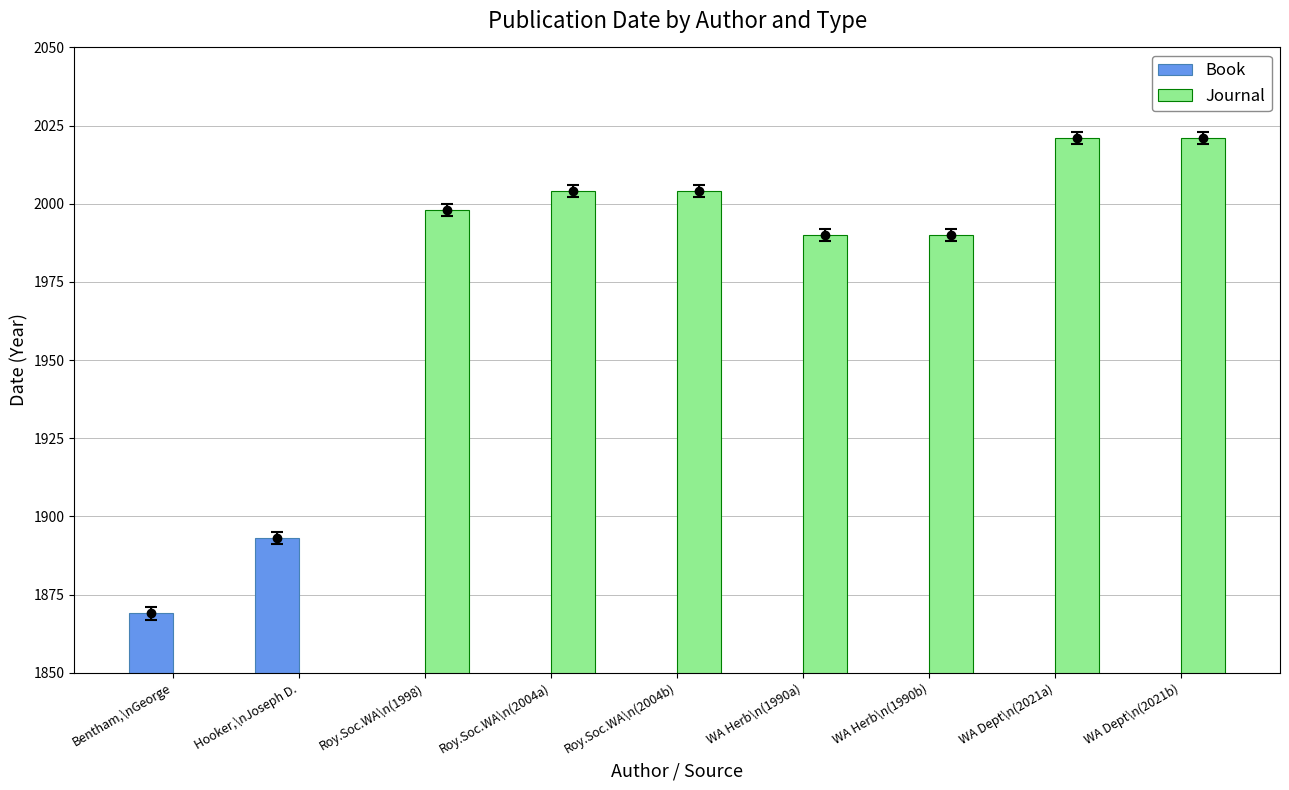

Reading right to left, transcribe all the data shown in this chart.

Book: WA Dept\n(2021b)=0	WA Dept\n(2021a)=0	WA Herb\n(1990b)=0	WA Herb\n(1990a)=0	Roy.Soc.WA\n(2004b)=0	Roy.Soc.WA\n(2004a)=0	Roy.Soc.WA\n(1998)=0	Hooker,\nJoseph D.=1893	Bentham,\nGeorge=1869
Journal: WA Dept\n(2021b)=2021	WA Dept\n(2021a)=2021	WA Herb\n(1990b)=1990	WA Herb\n(1990a)=1990	Roy.Soc.WA\n(2004b)=2004	Roy.Soc.WA\n(2004a)=2004	Roy.Soc.WA\n(1998)=1998	Hooker,\nJoseph D.=0	Bentham,\nGeorge=0